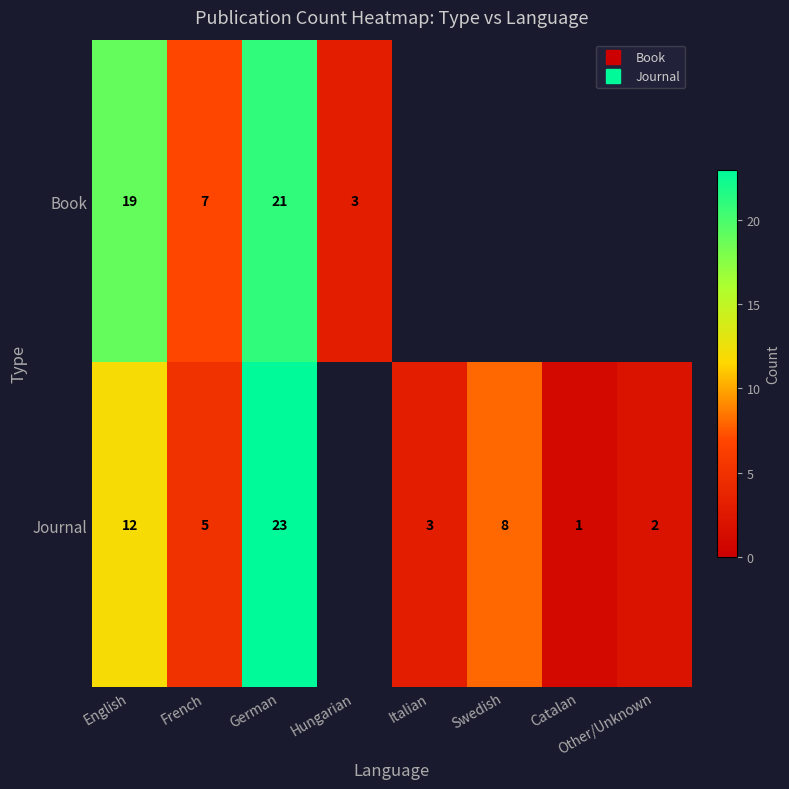

The Journal series shows 3.9 at Italian. True or false?

False